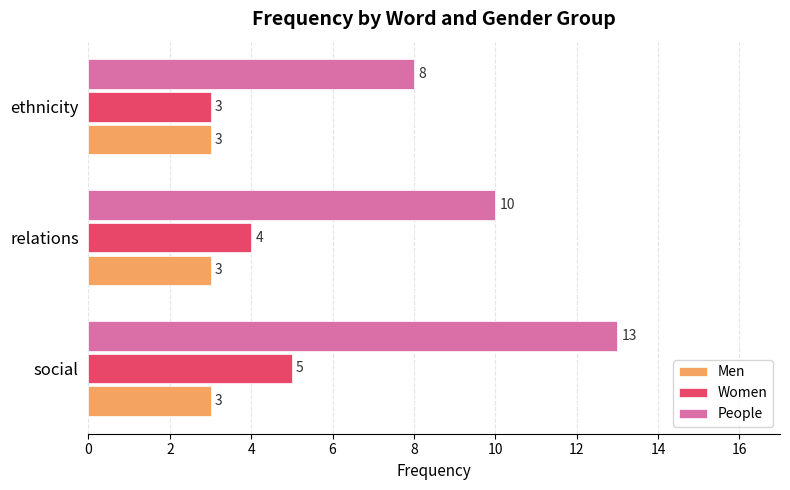

What is the highest value of the Women series?

5